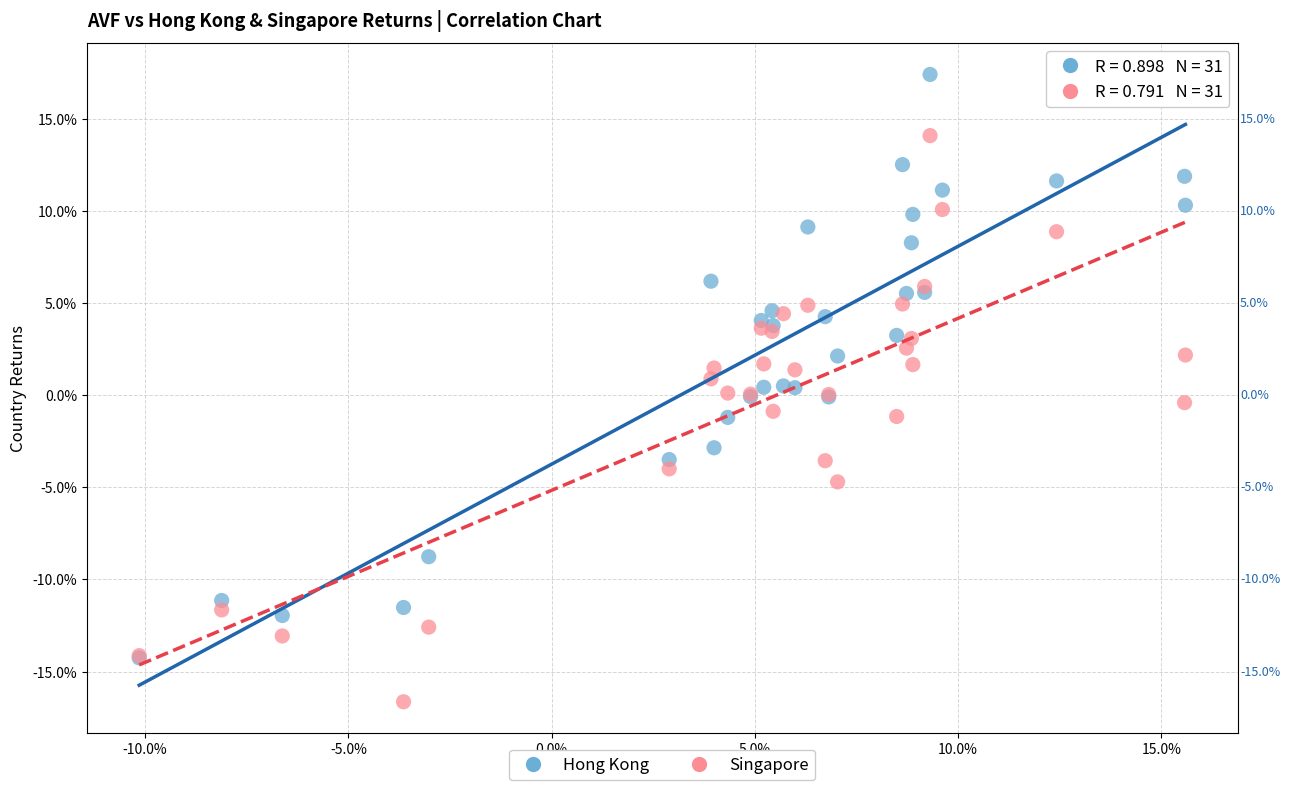

Which series reaches the maximum Y coordinate?

Hong Kong